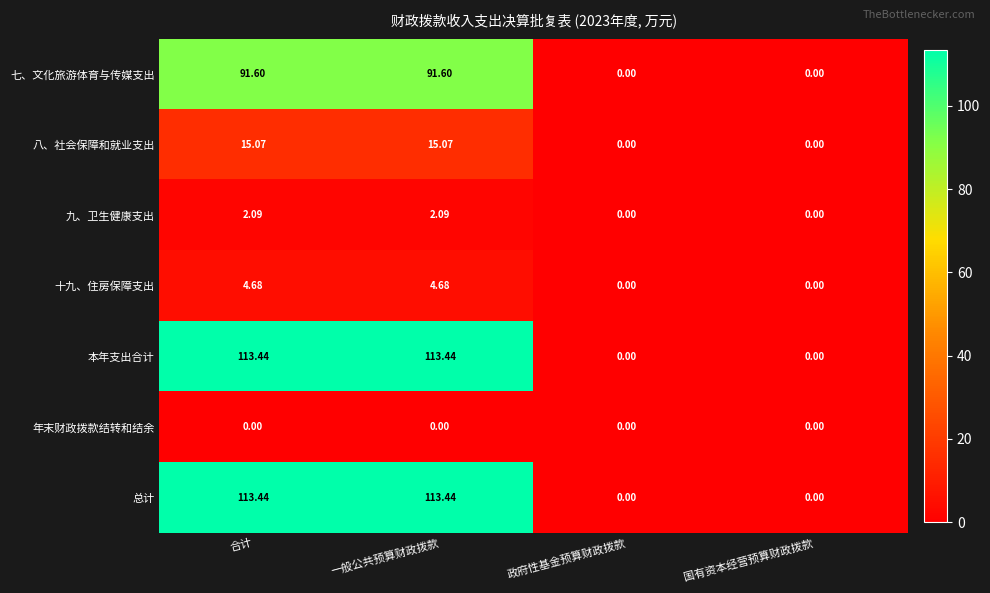

At which label does 九、卫生健康支出 first exceed 2?

合计